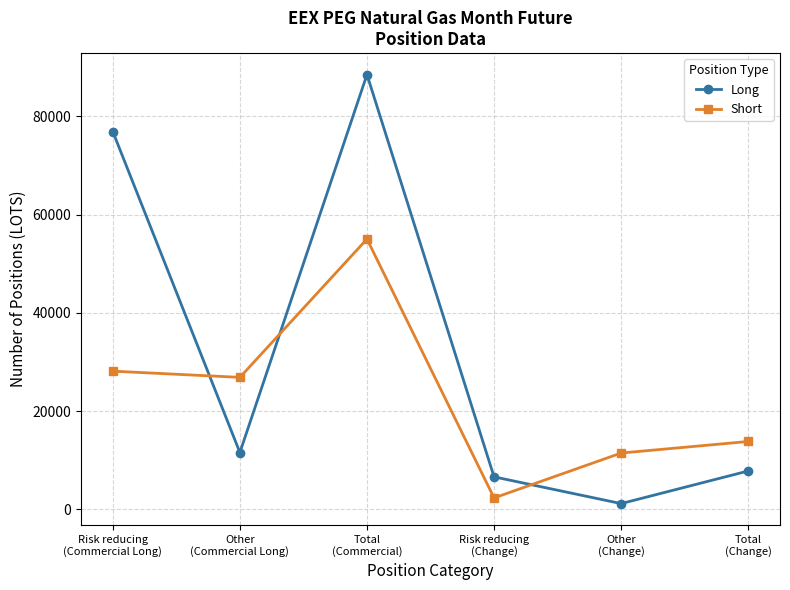

How many interior local valleys does the Short series have?

2